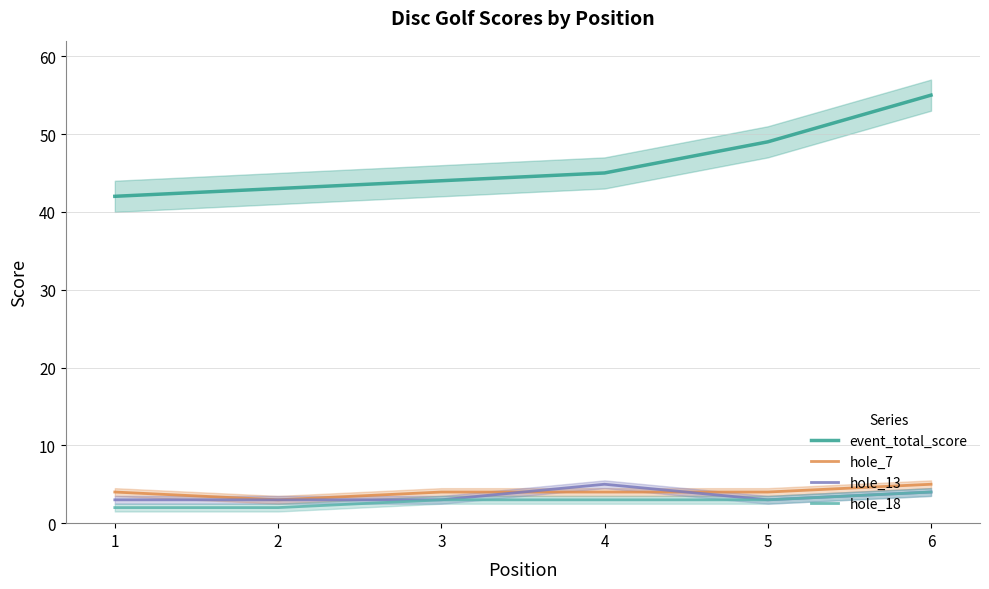

What is the sum of the event_total_score values at 2 and 5?

92